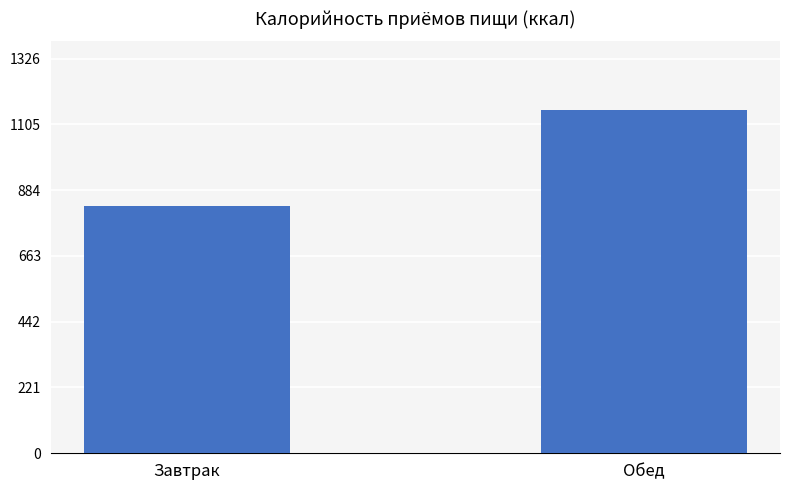

What is the greatest value displayed?

1153.3